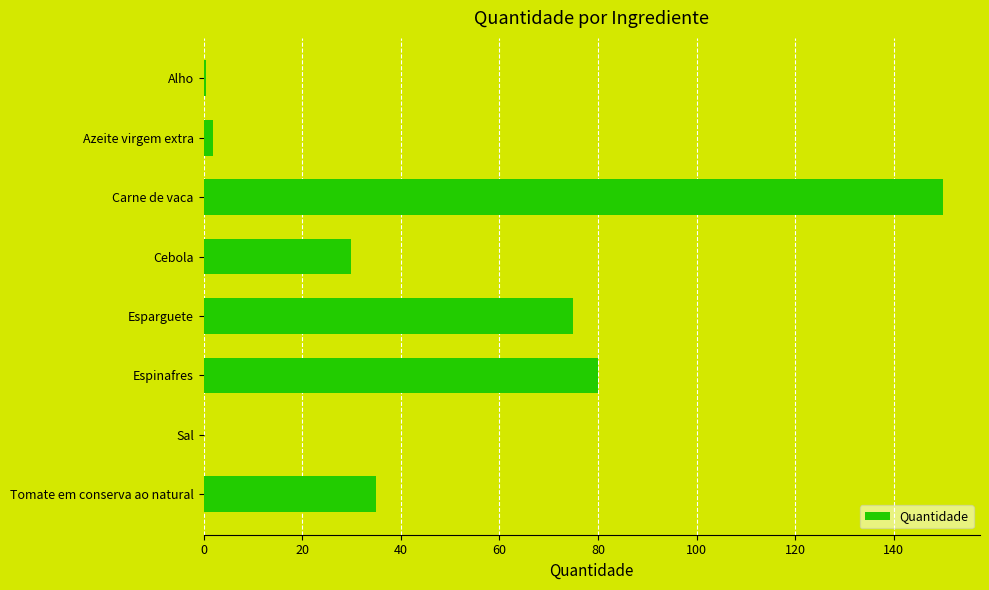

What is the sum of the values at Esparguete and Carne de vaca?

225.0